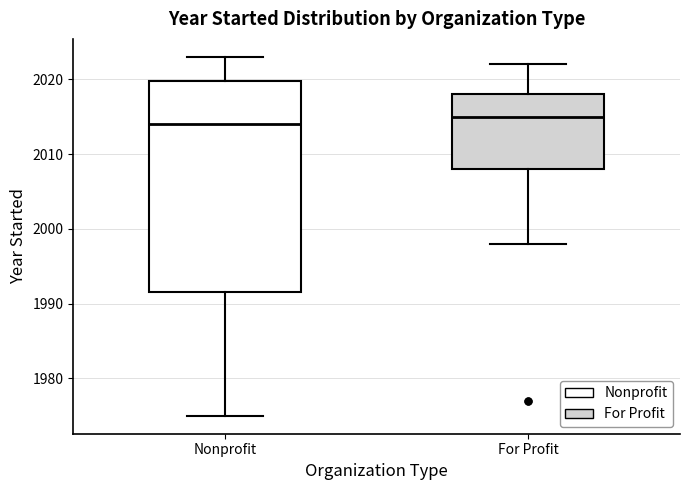

Reading left to right, read every box against the y-axis: the position of its median line, the range the box covers, and the ends of its whiskers. The values are not printed on the chart, so give them approximately, as read against the axis.

Nonprofit: median 2014, box 1992 to 2020, whiskers 1975 to 2023
For Profit: median 2015, box 2008 to 2018, whiskers 1998 to 2022